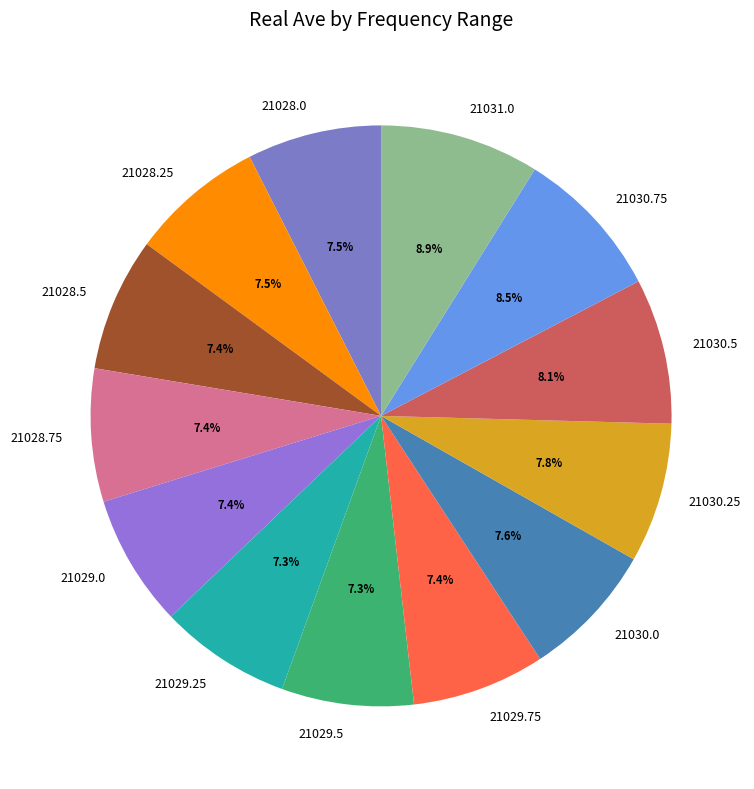

Which has a higher value, 21028.25 or 21031.0?

21031.0